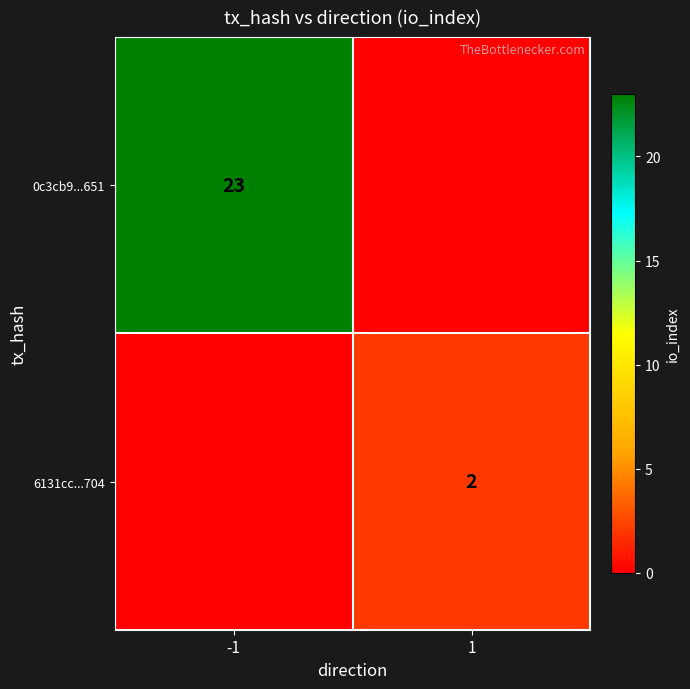

The value of 0c3cb9...651 at -1 is 23. True or false?

True